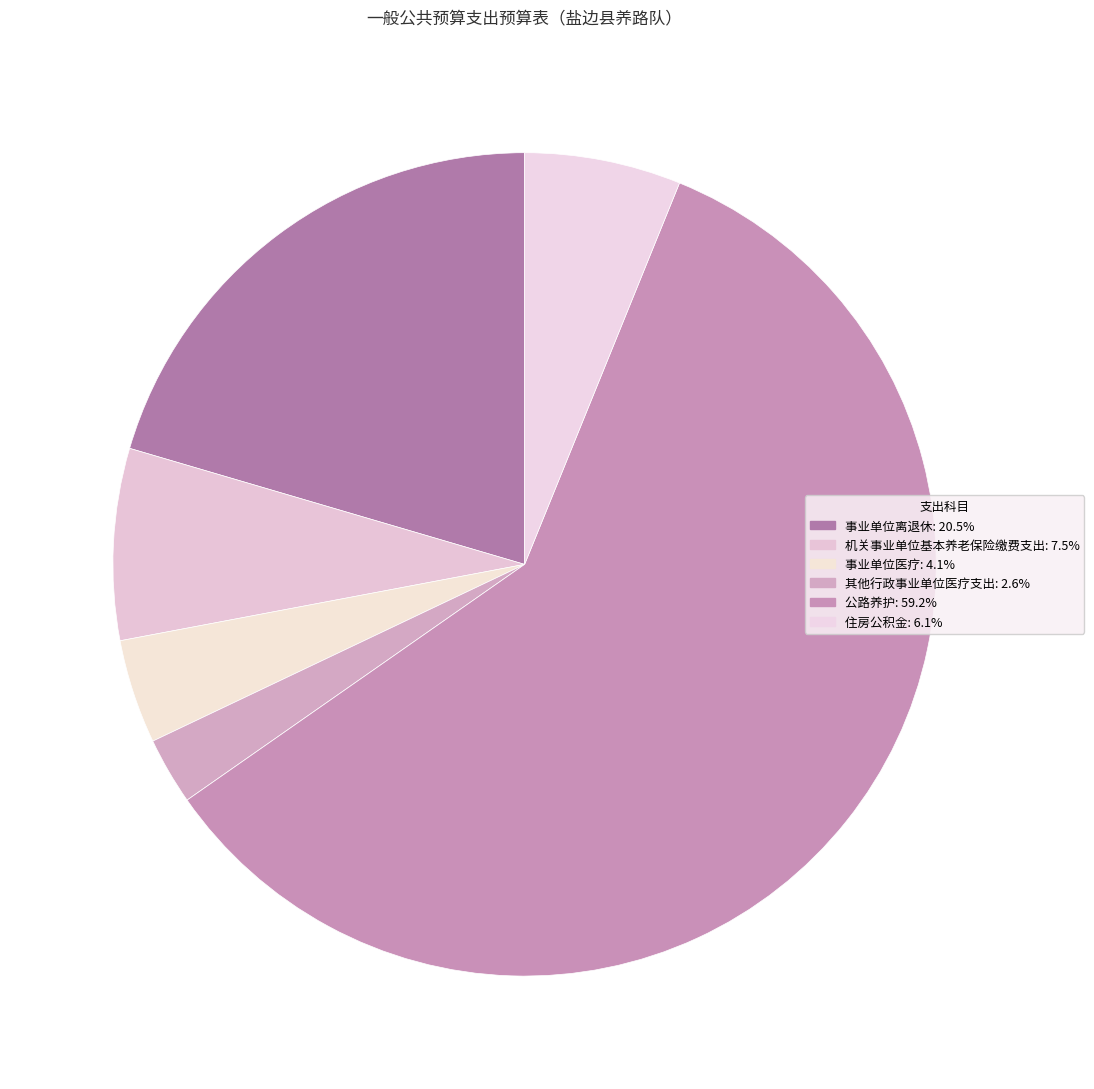

Count the number of slices in the pie.

6